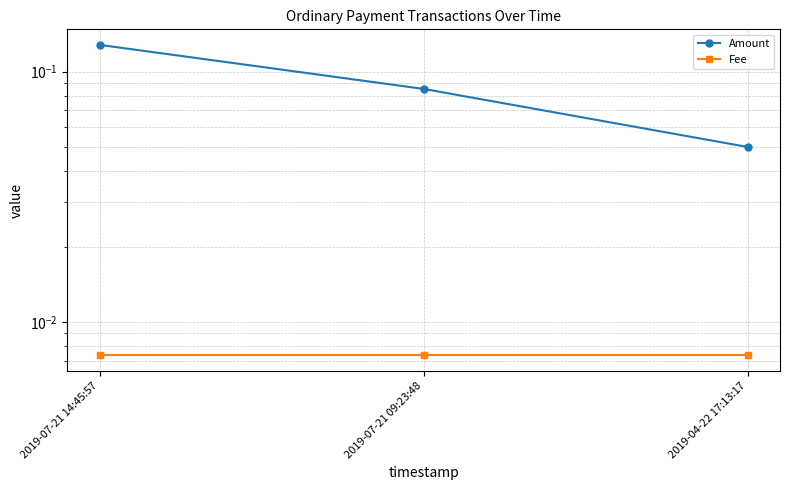

Count the Amount values in the range 0 to 1.

3